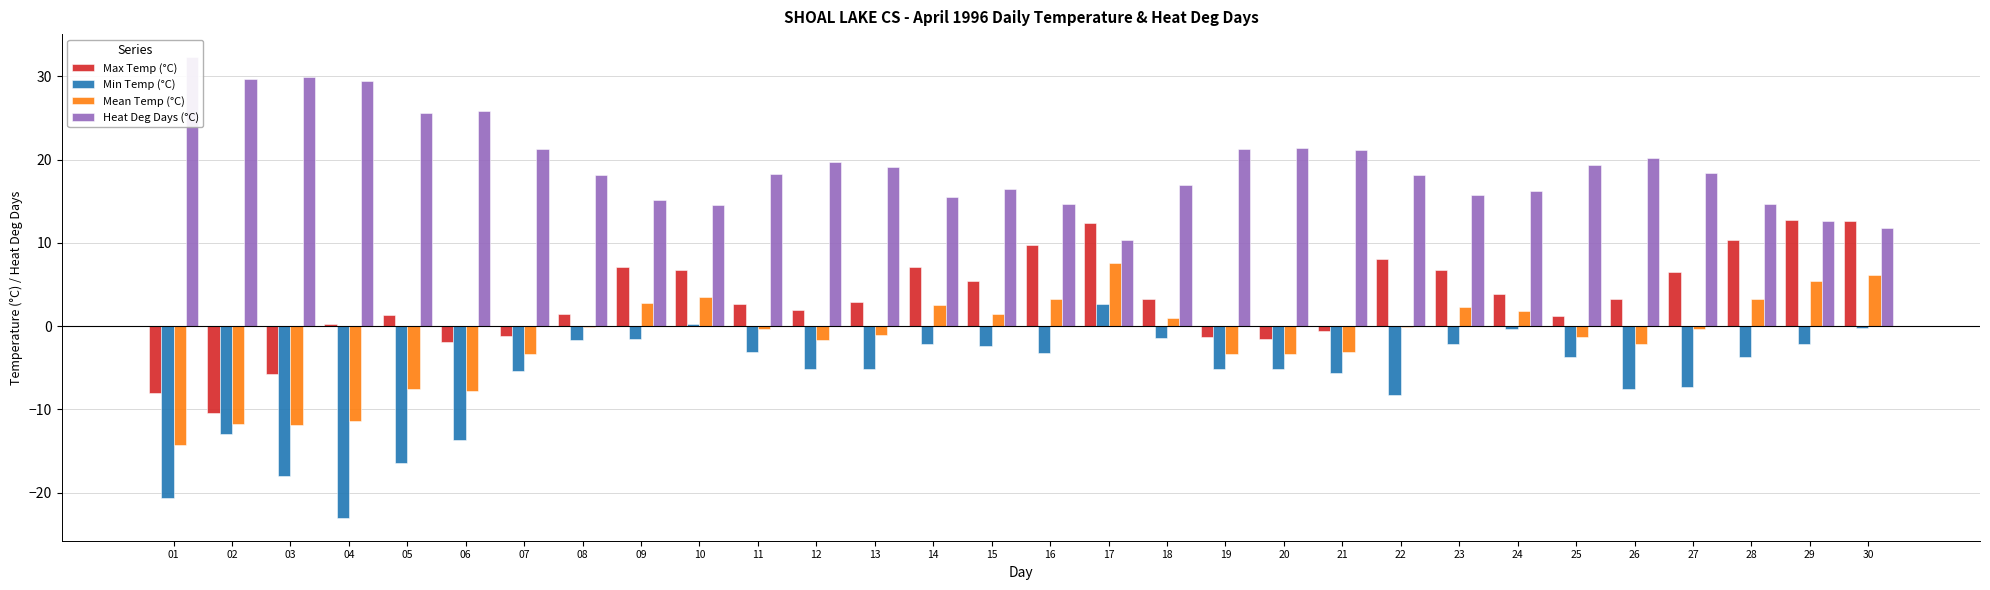

How many data points in Heat Deg Days (°C) are above 18?

18